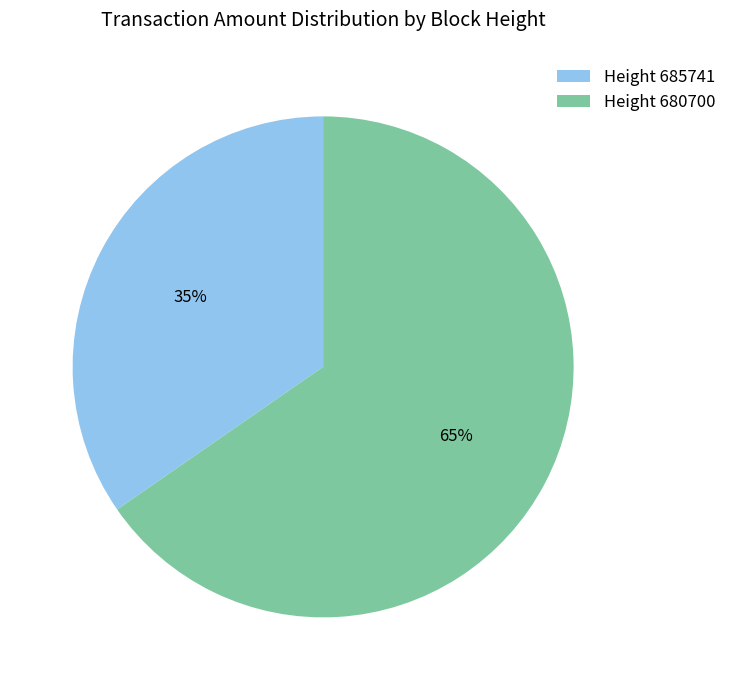

Count the number of slices in the pie.

2